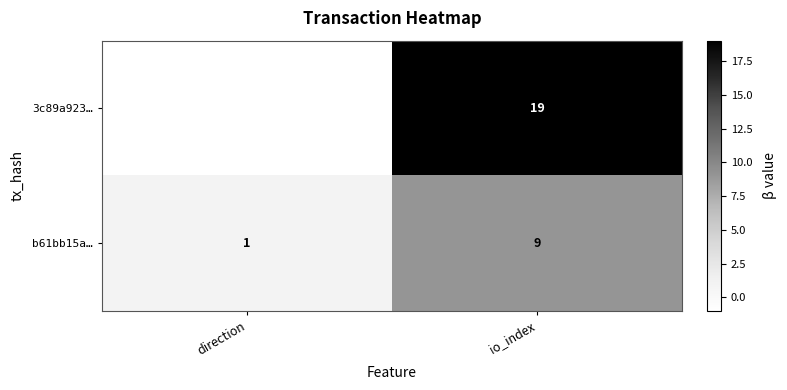

Is it true that 3c89a923… equals 9 at io_index?

False